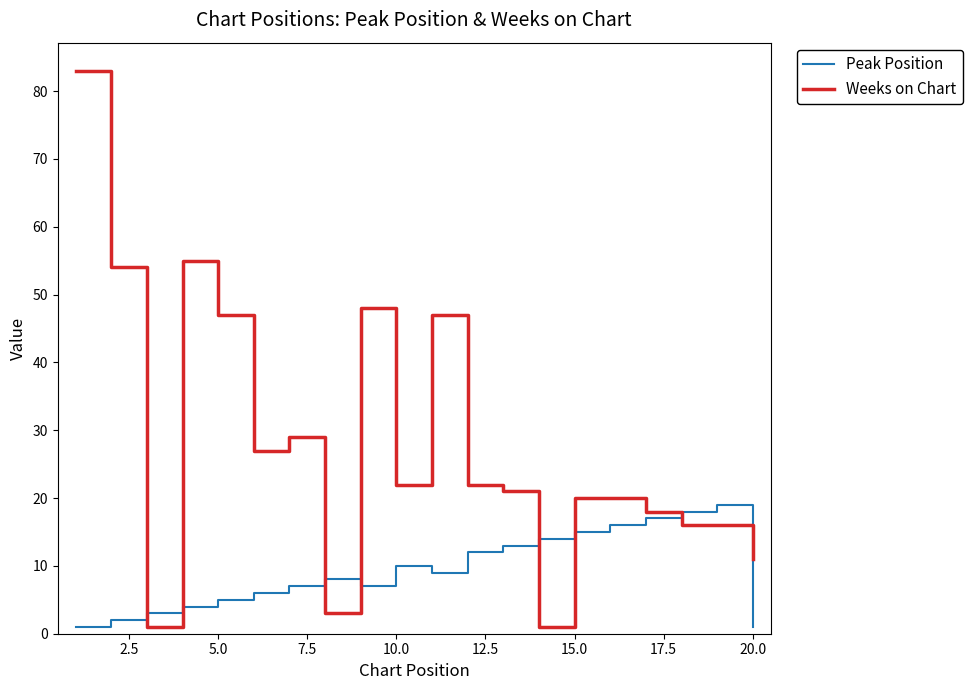

Which series has the largest total across all categories?

Weeks on Chart